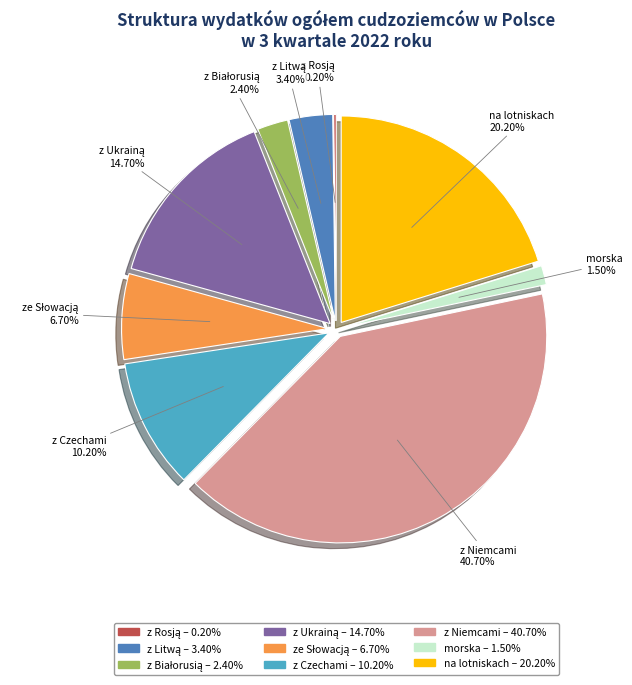

Is z Rosją the majority of the pie?

No